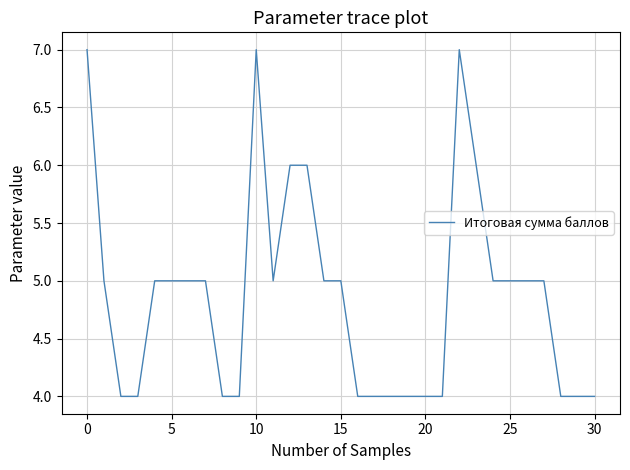

What is the minimum value shown in the chart?

4